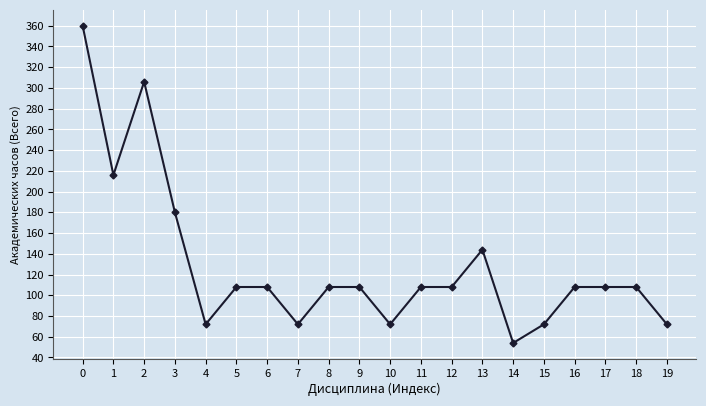

Where is the first local maximum?

2